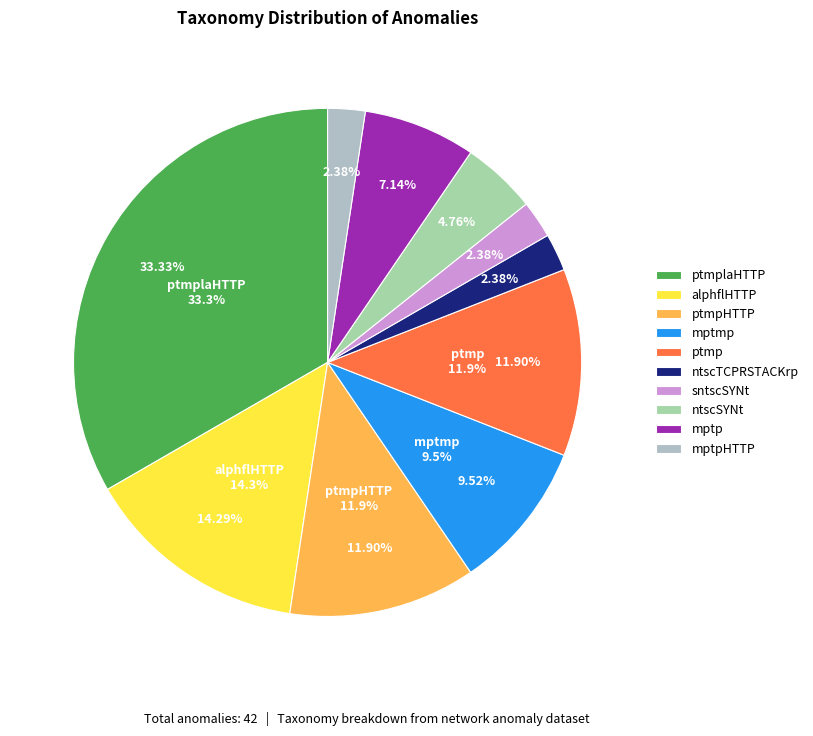

Does any single category account for the majority?

No